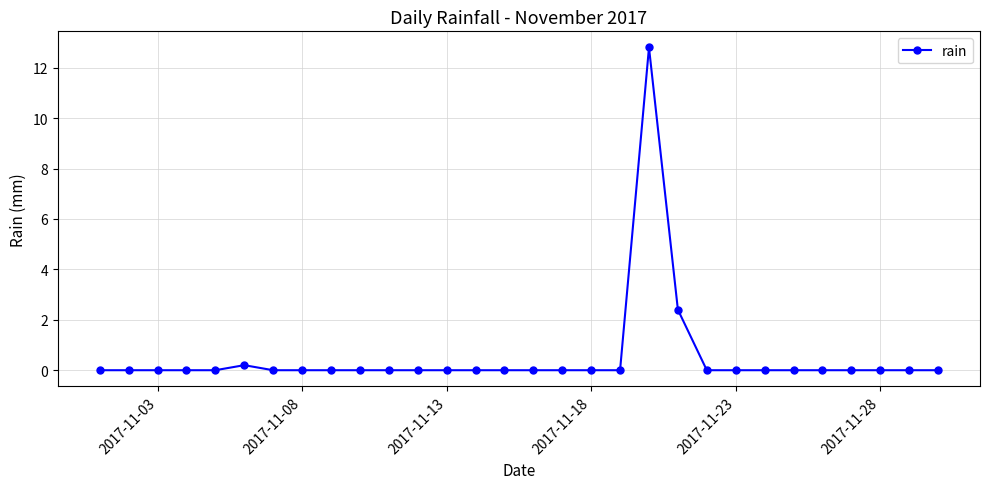

Reading right to left, transcribe all the data shown in this chart.

0.0	0.0	0.0	0.0	0.0	0.0	0.0	0.0	0.0	2.4	12.8	0.0	0.0	0.0	0.0	0.0	0.0	0.0	0.0	0.0	0.0	0.0	0.0	0.0	0.2	0.0	0.0	0.0	0.0	0.0